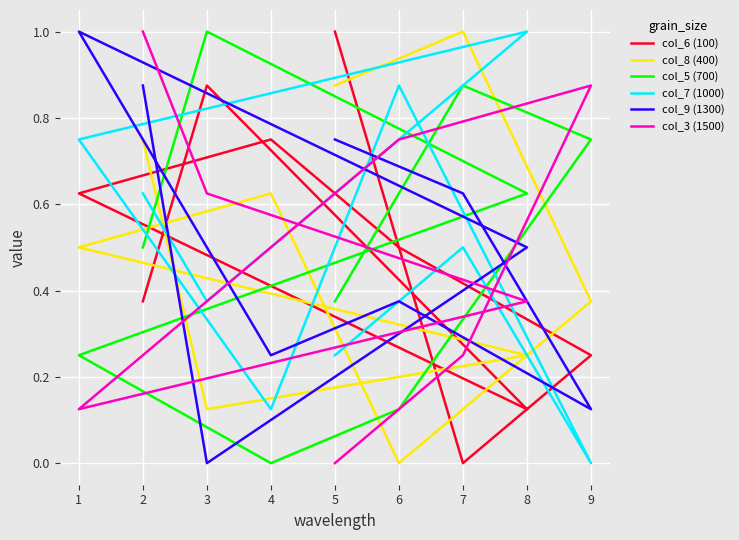

True or false: col_8 (400) has a value of 0.9 at 5.

True